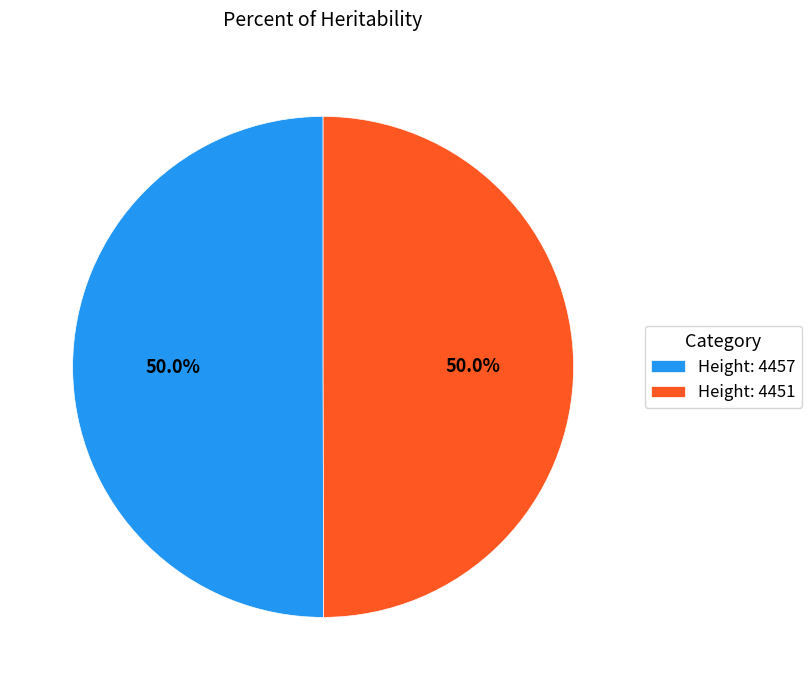

What is the ratio of the value at Height: 4457 to the value at Height: 4451?

1.0